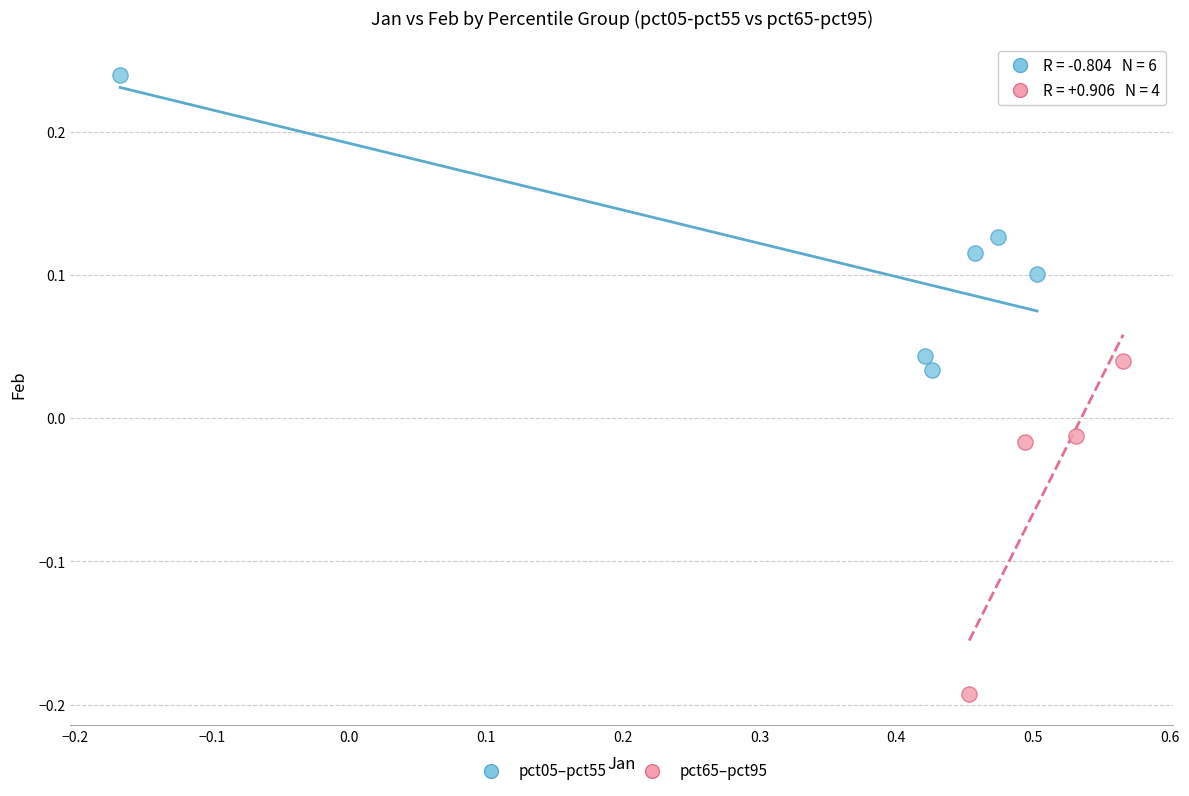

Which series has the largest Y range (max minus min)?

pct65–pct95